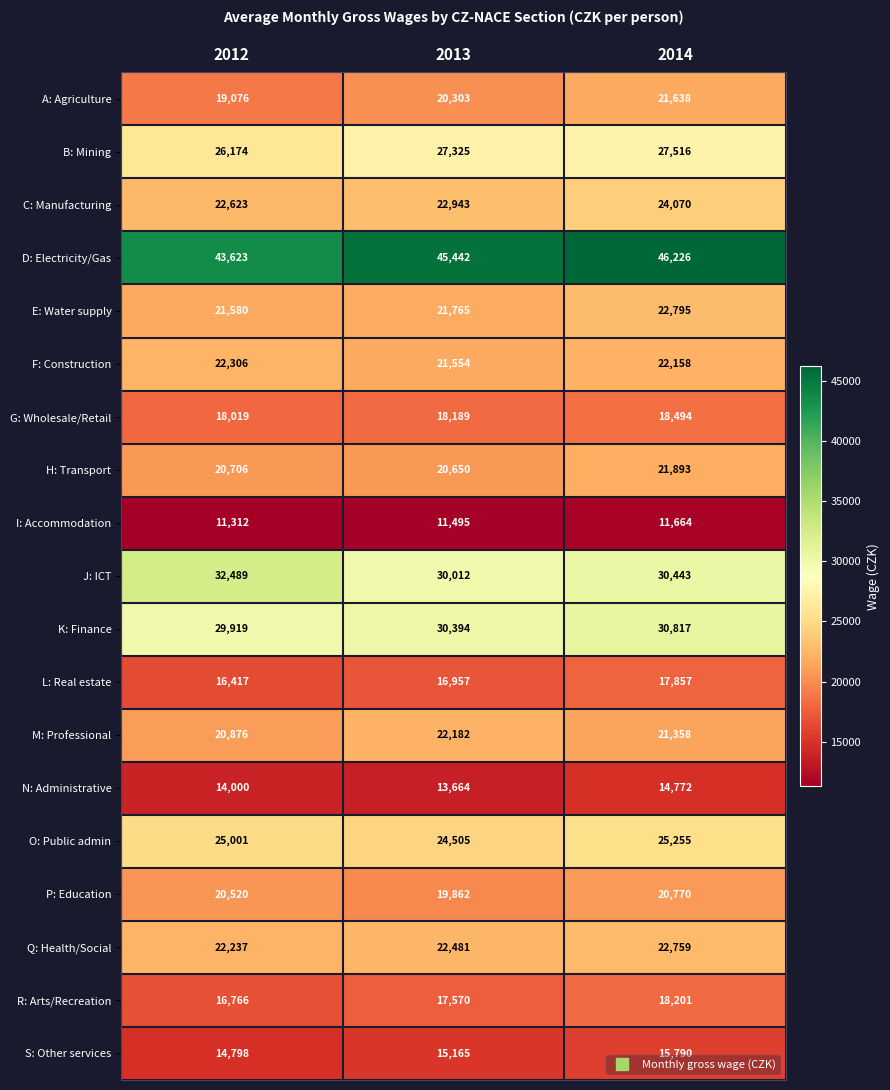

Count the J: ICT values in the range 30012 to 32489.

3